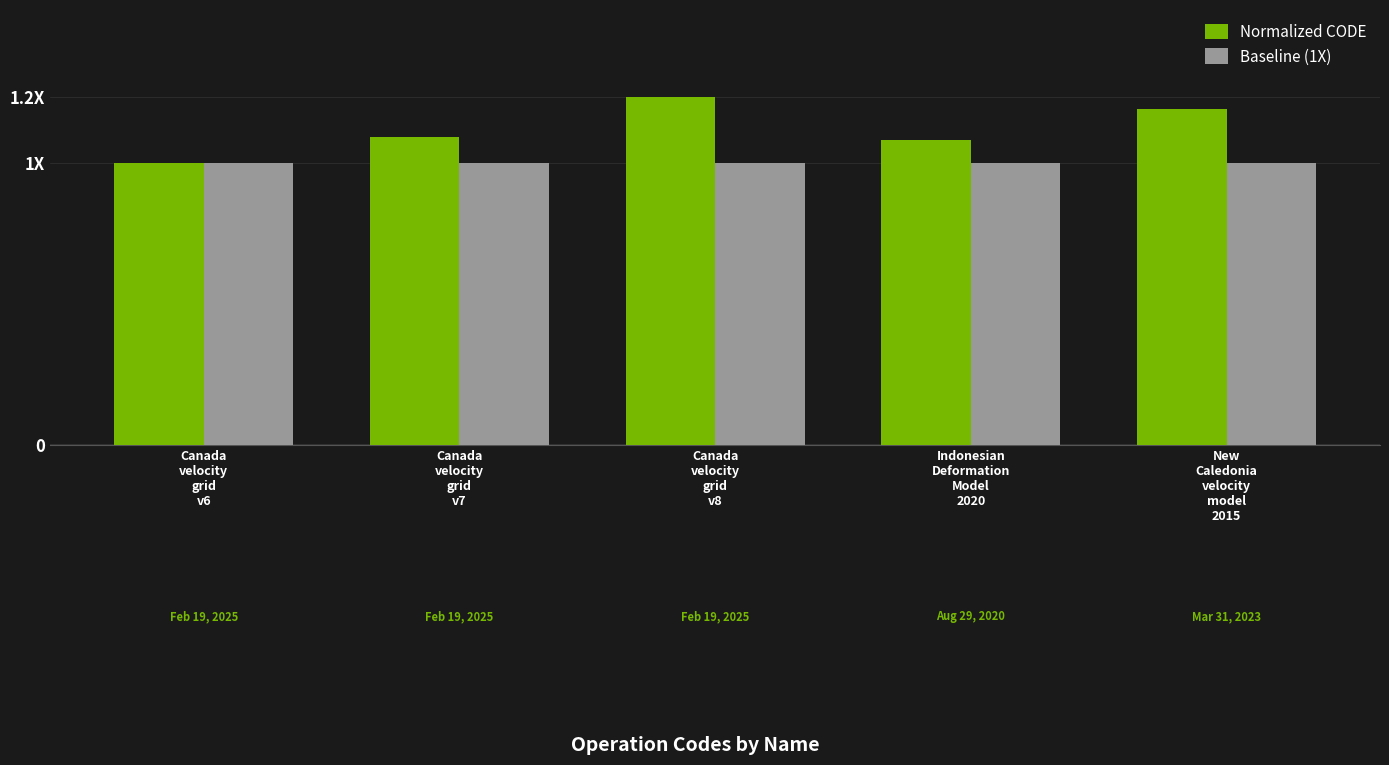

What is the label of the 3rd bar from the left?

Canada
velocity
grid
v8